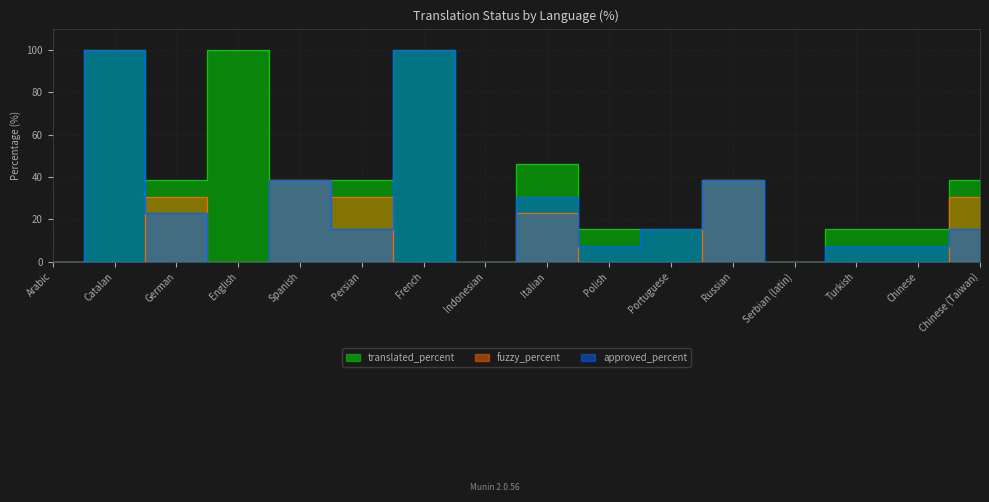

In approved_percent, how many points are higher than both neighbors (excluding endpoints)?

5